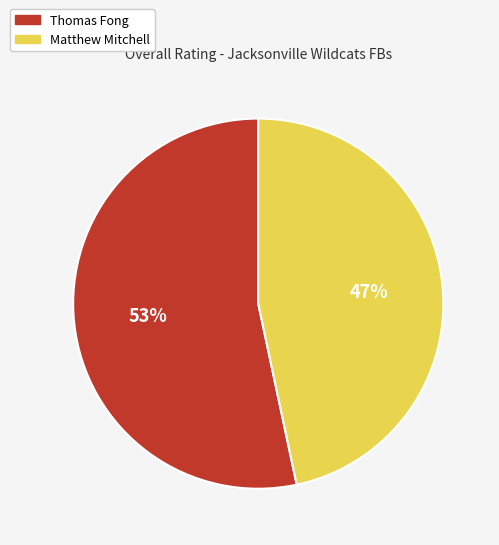

To the nearest percent, what is the combined percentage of Matthew Mitchell and Thomas Fong?

100%